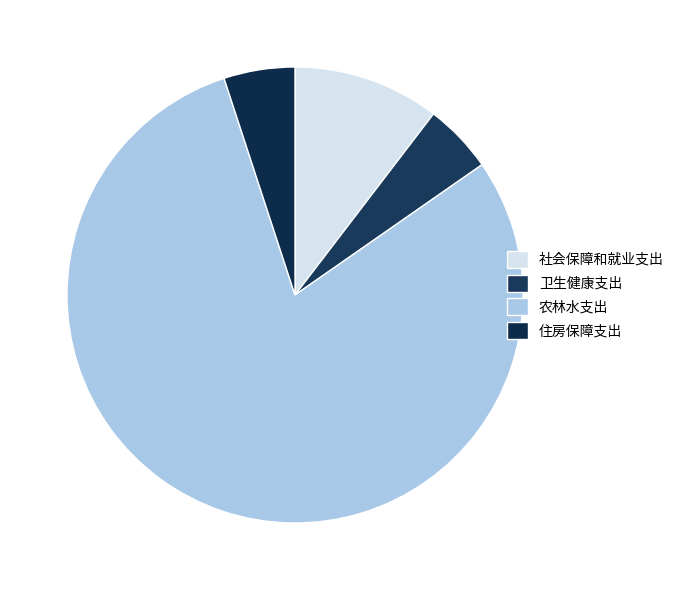

Is there any slice that represents more than half of the pie?

Yes